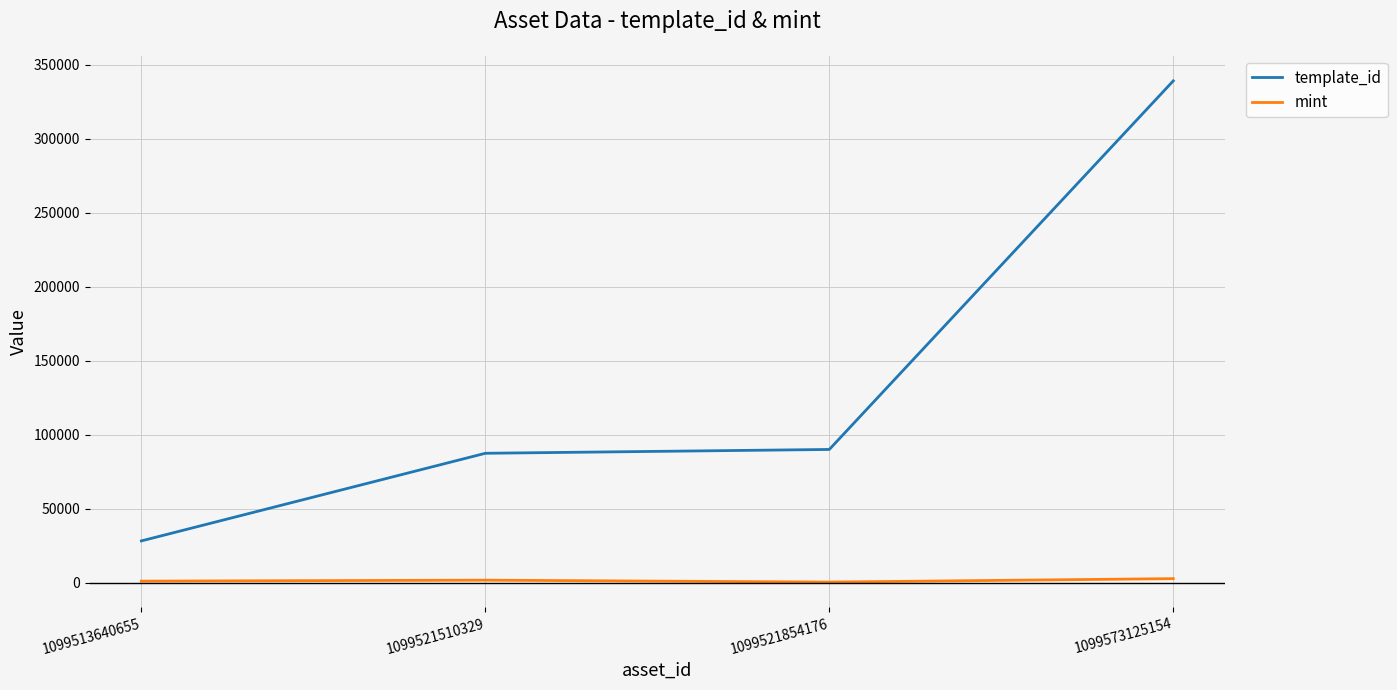

List the series in order of their peak value, highest first.

template_id, mint